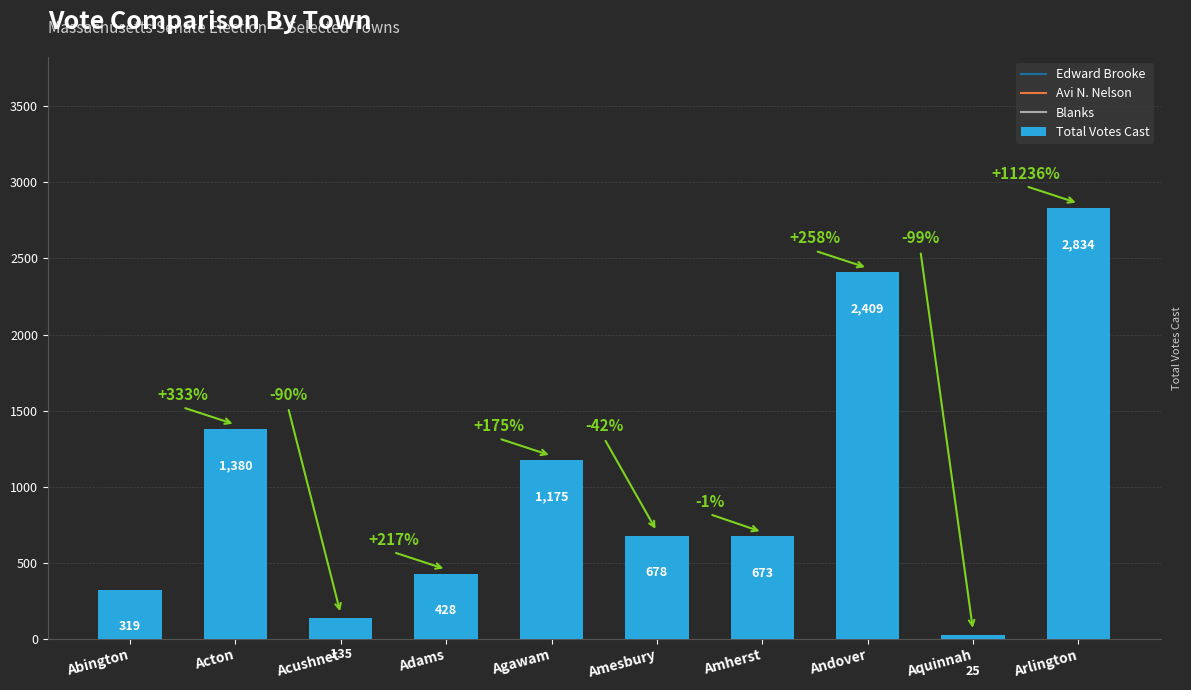

Reading left to right, extract all data points from this chart.

319	1380	135	428	1175	678	673	2409	25	2834